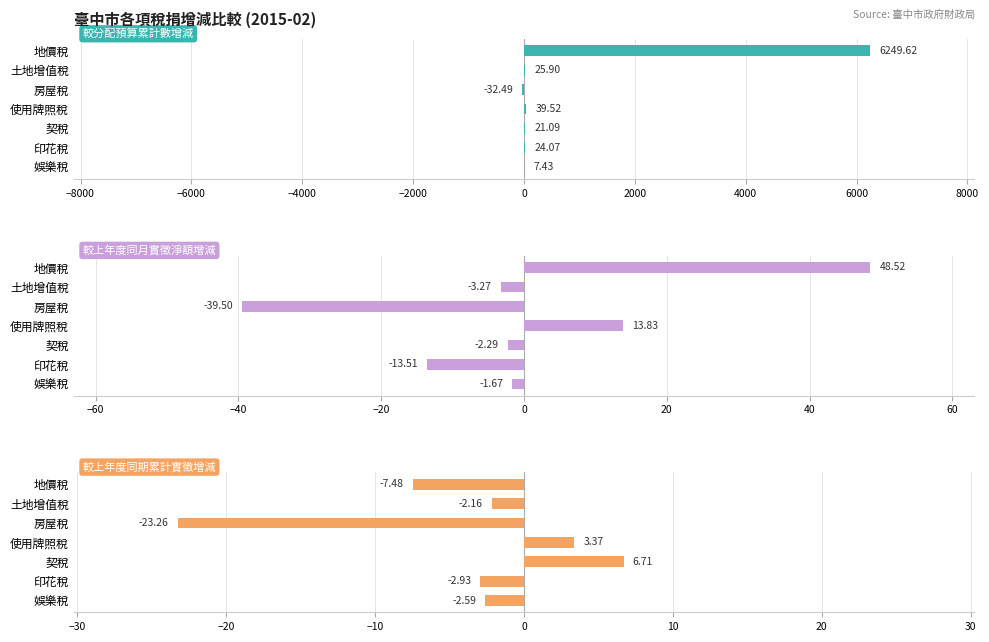

What is the greatest value displayed?

6249.6